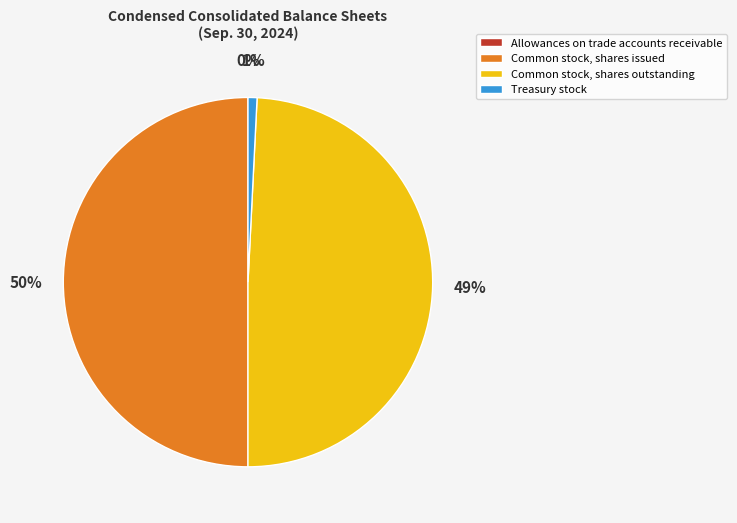

Is Common stock, shares outstanding the majority of the pie?

No